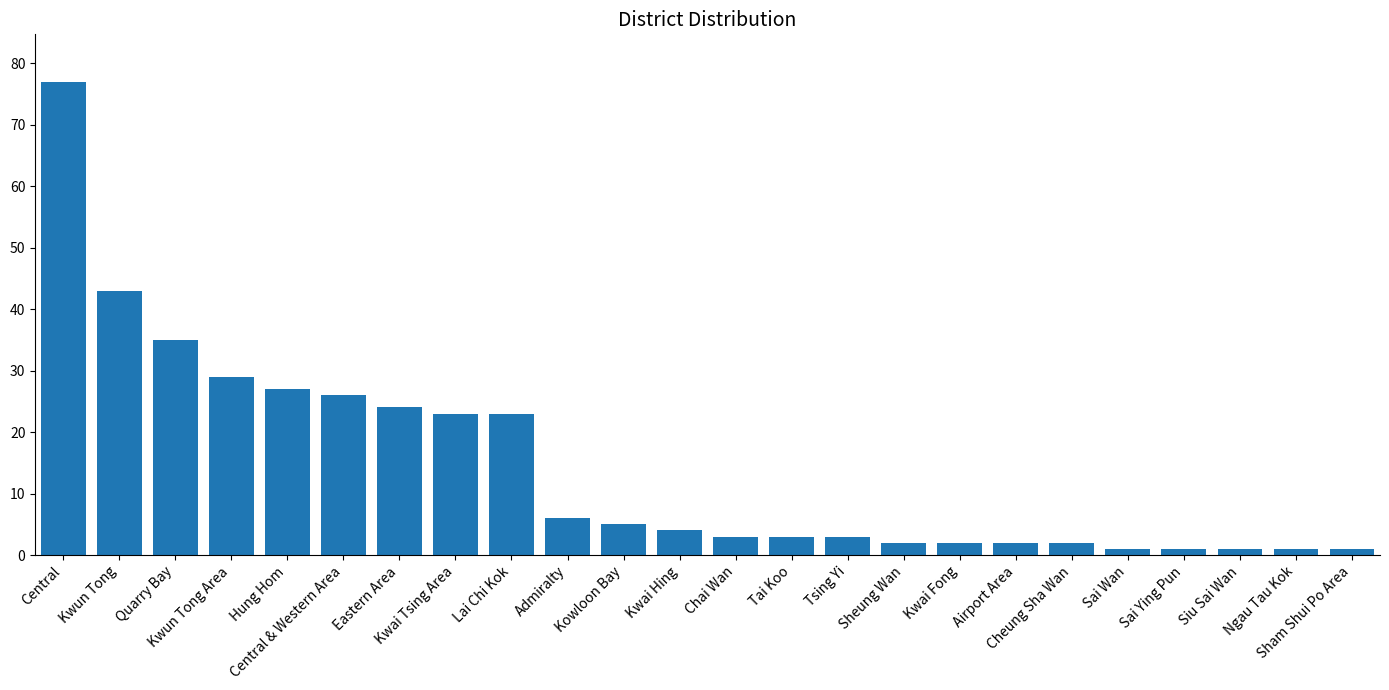

Reading right to left, what are all the values shown in this chart?

1	1	1	1	1	2	2	2	2	3	3	3	4	5	6	23	23	24	26	27	29	35	43	77